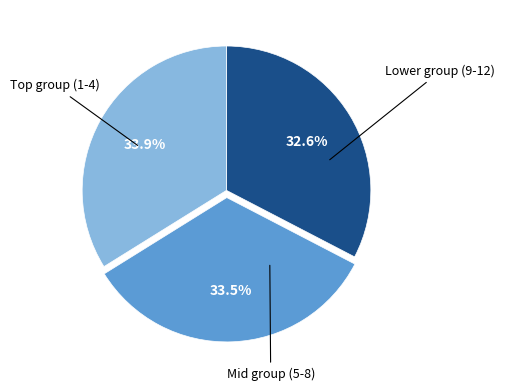

Is there any slice that represents more than half of the pie?

No